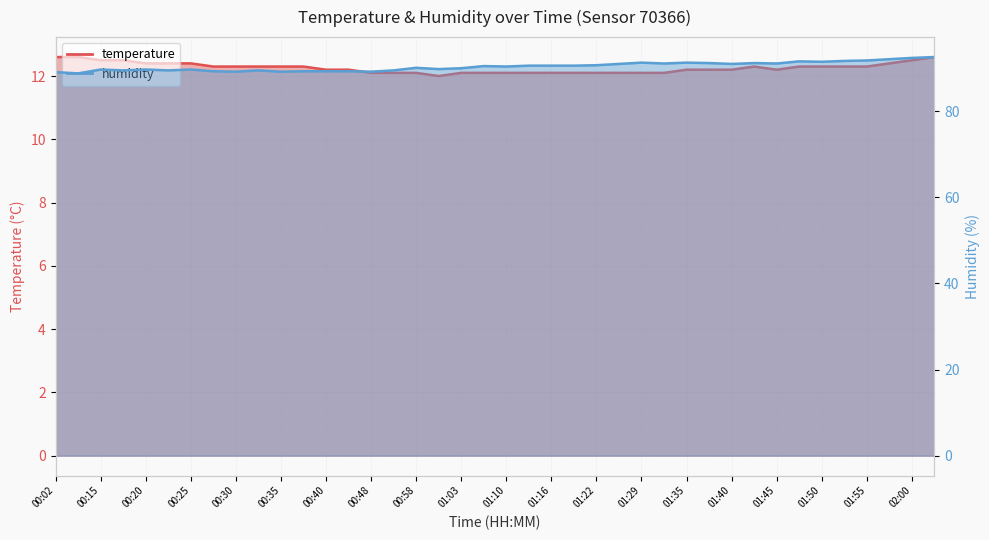

How many lines are shown in the chart?

2